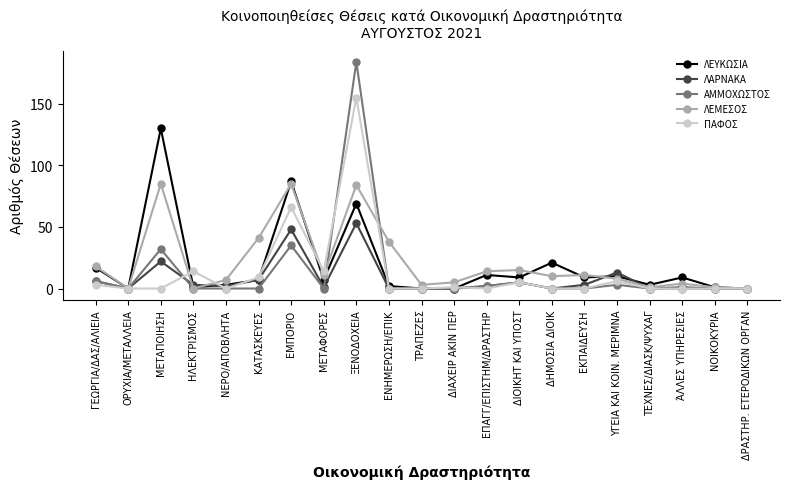

Where is the first local minimum for ΛΕΜΕΣΟΣ?

ΟΡΥΧΙΑ/ΜΕΤΑΛΛΕΙΑ